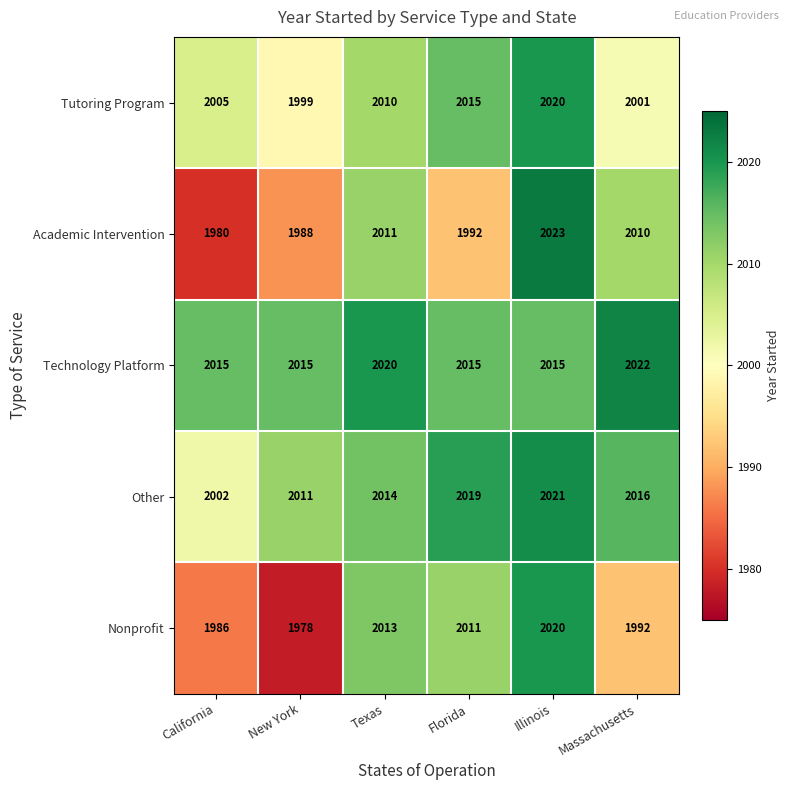

Count the number of data series in this chart.

5